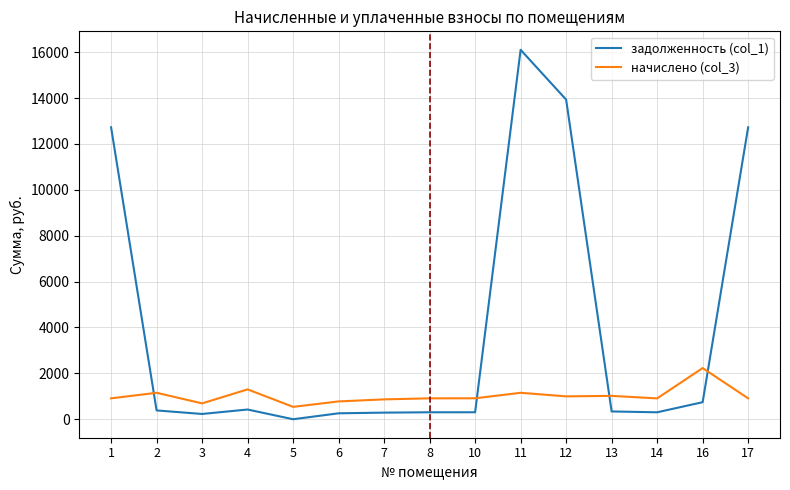

Which series has the largest total across all categories?

задолженность (col_1)